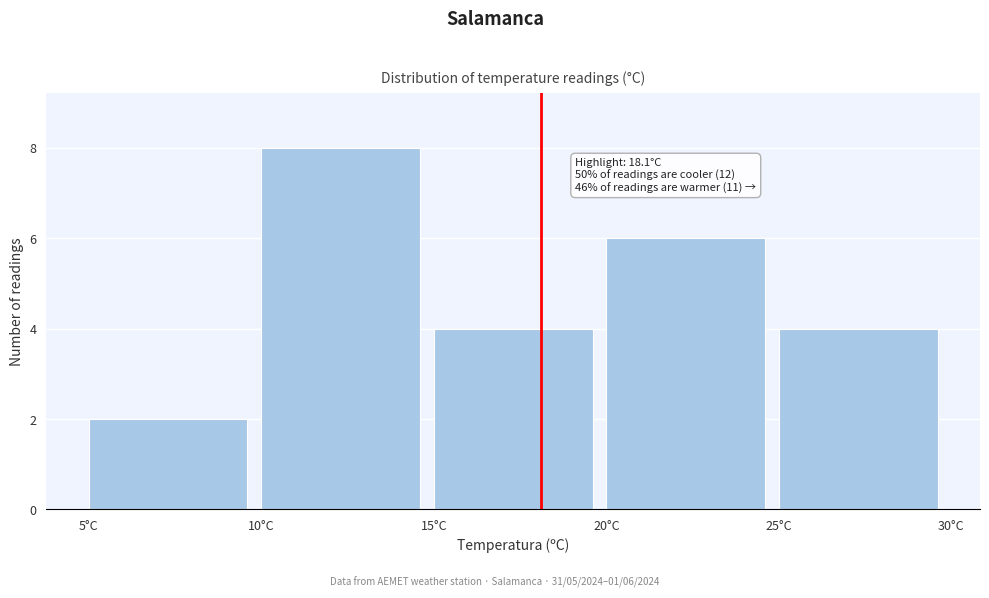

Which range on the x-axis has the tallest bar?

10 to 15